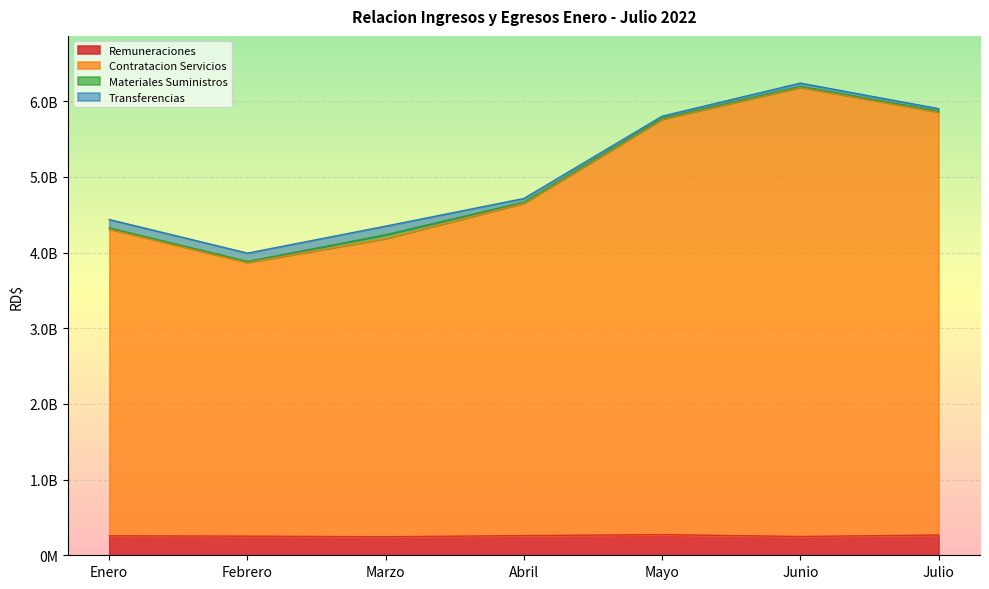

The Contratacion Servicios series shows 3904527206.5 at Junio. True or false?

False